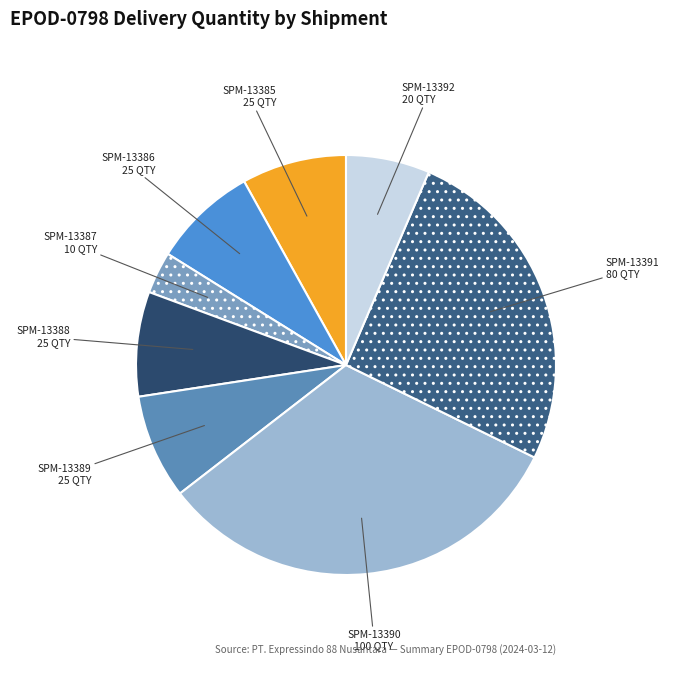

Which slice is the largest?

SPM-13390 100 QTY